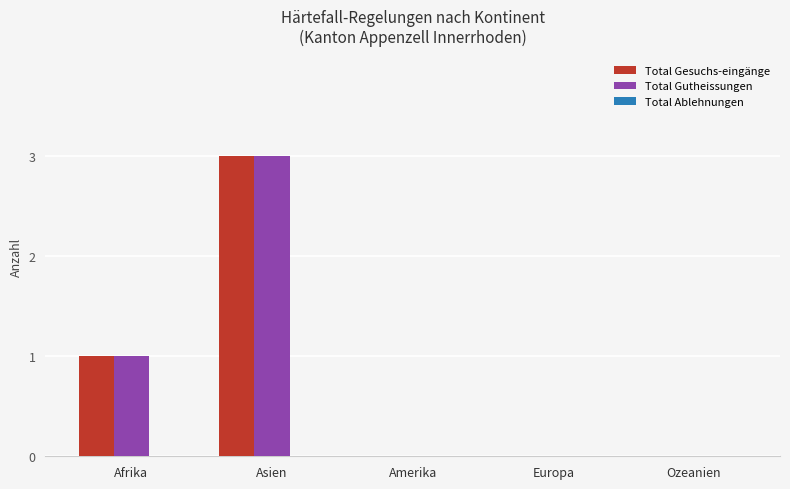

Is it true that Total Gesuchs-eingänge equals 0 at Afrika?

False